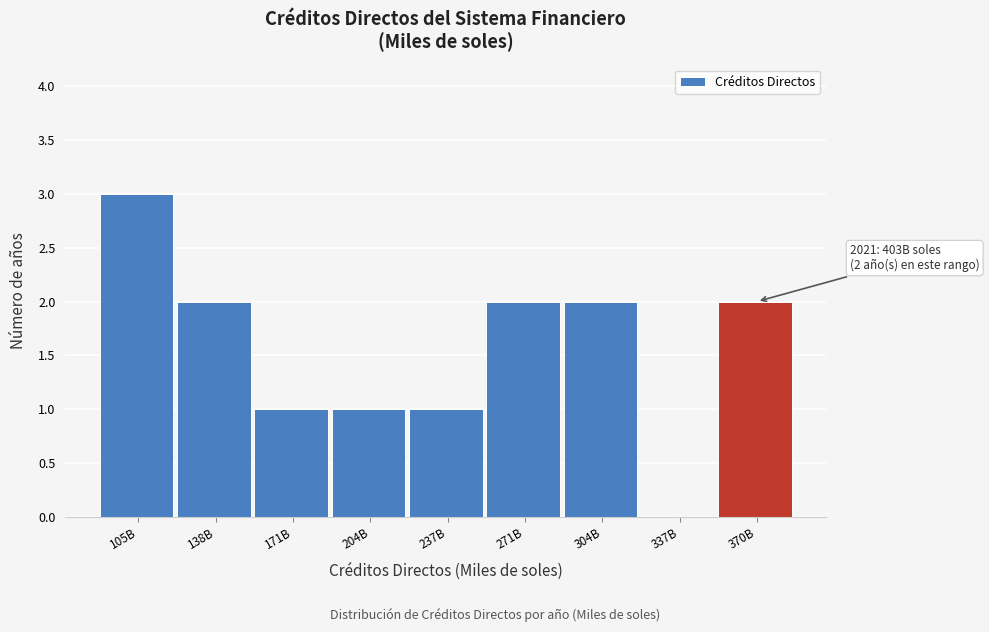

Reading left to right, transcribe all the data shown in this chart.

105B=3	138B=2	171B=1	204B=1	237B=1	271B=2	304B=2	337B=0	370B=2